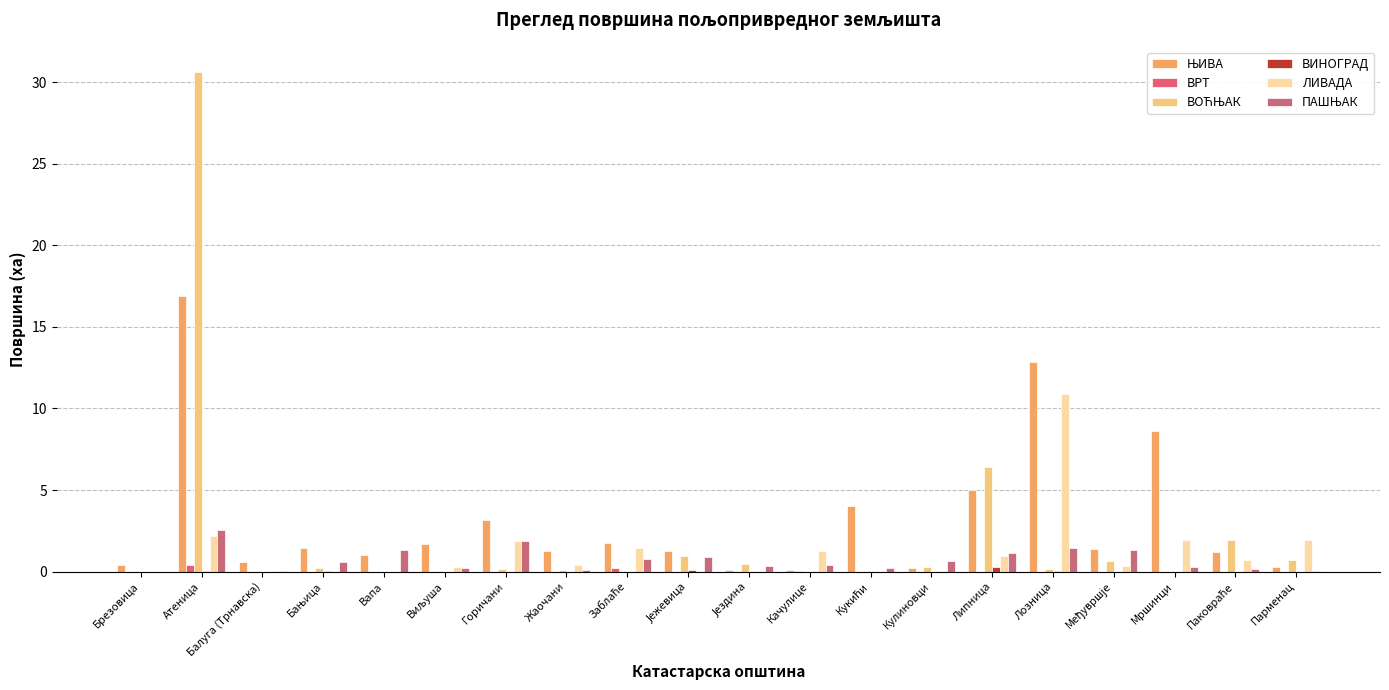

Which series has the largest total across all categories?

ЊИВА